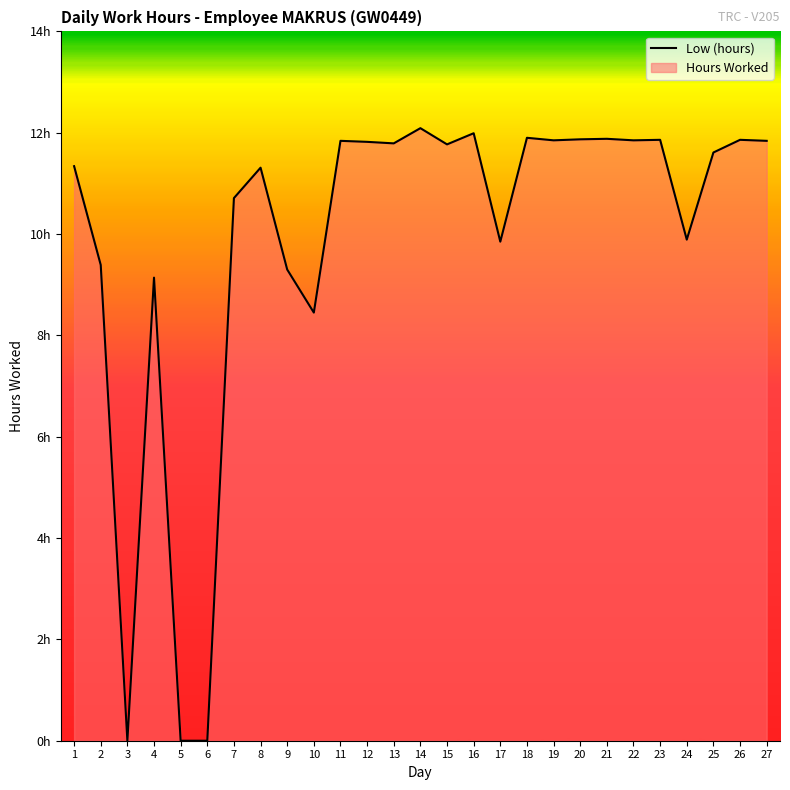

What is the greatest value displayed?

12.1